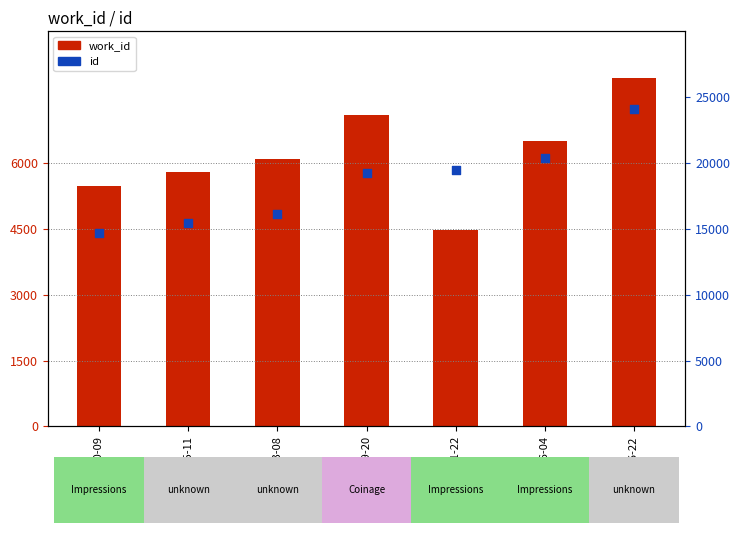

Which series contains the lowest Y value?

work_id